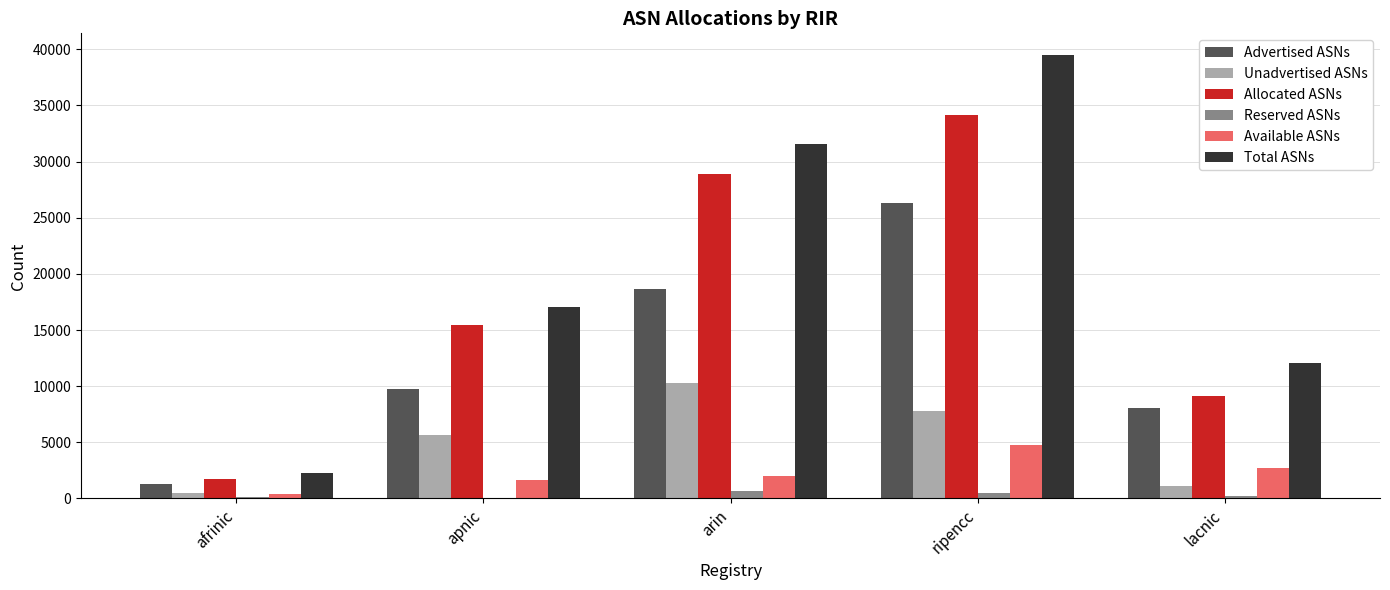

Which series has the largest total across all categories?

Total ASNs